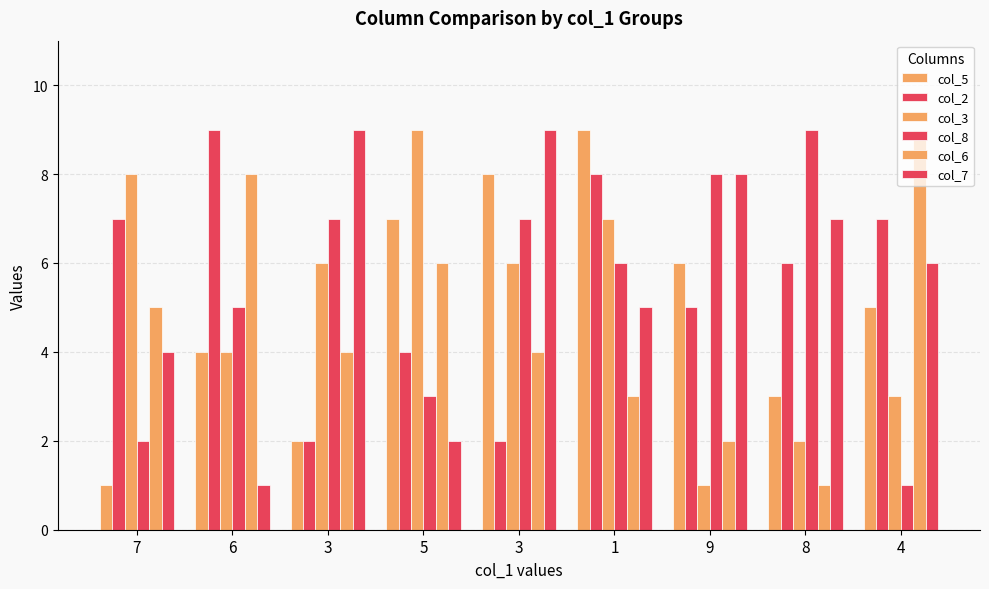

How many series are shown in this chart?

6